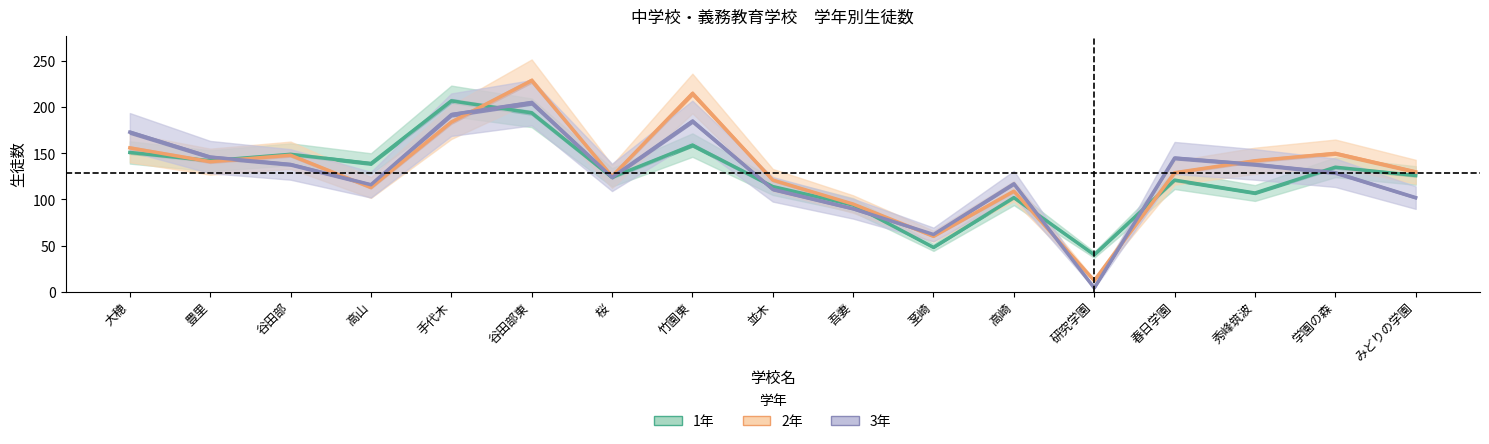

How many times do 1年 and 3年 cross each other?

7